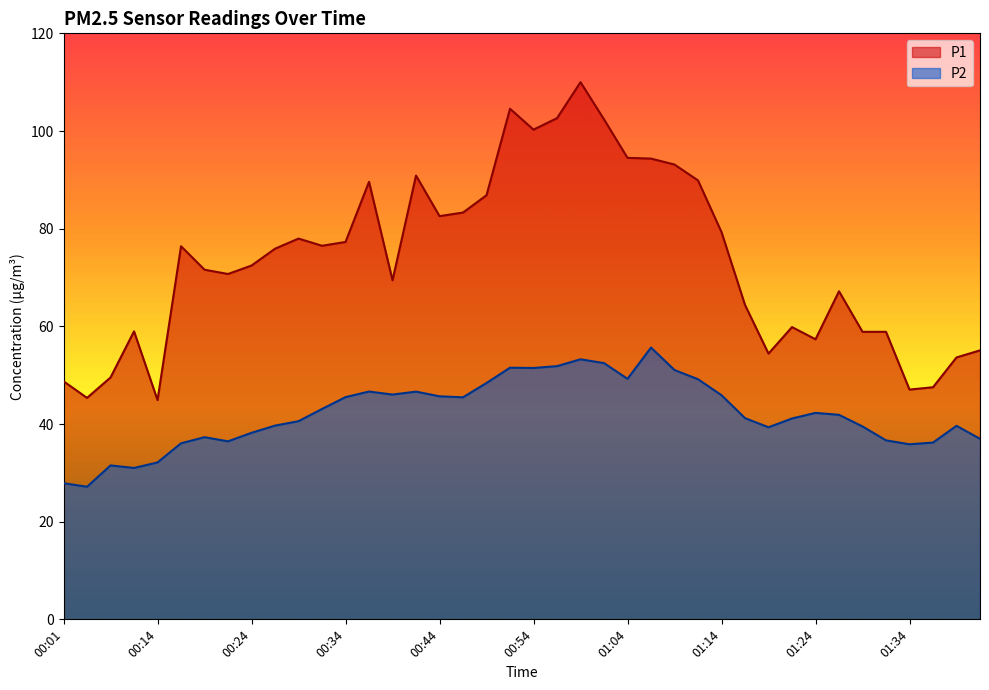

Where is P2 nearest to the value 41?

01:22